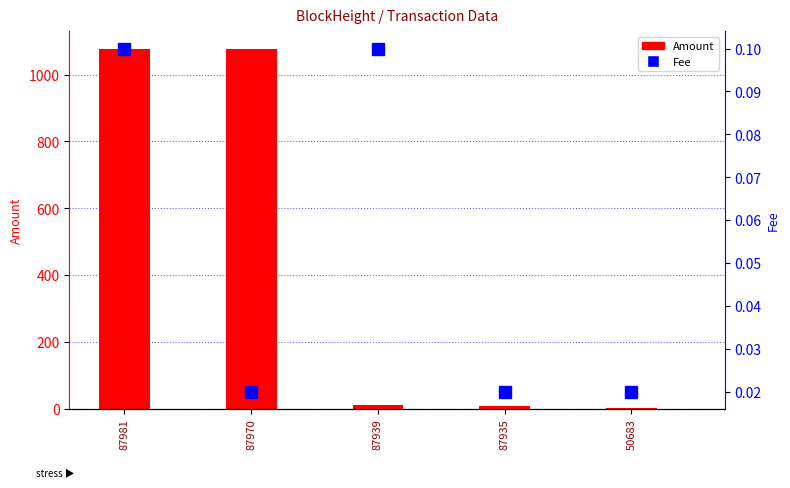

Is it true that Amount equals 1075.0 at 87981?

True